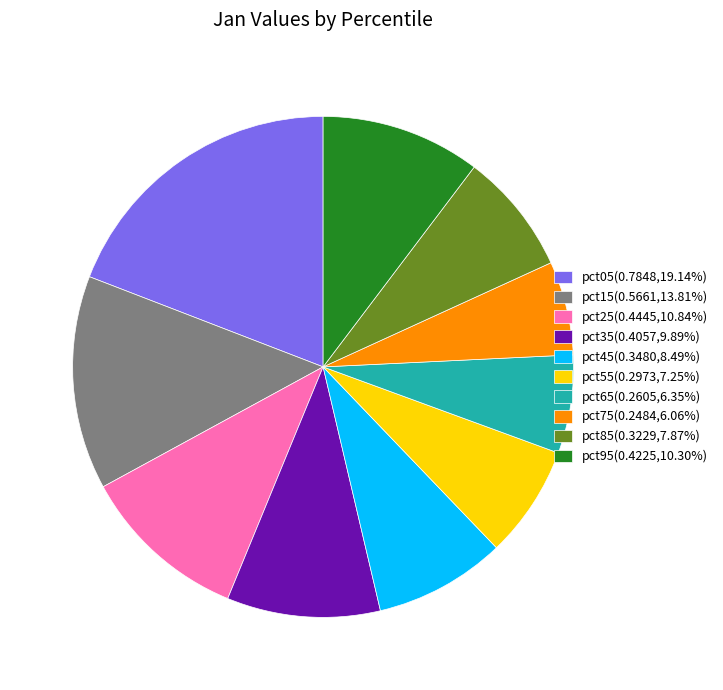

Combined, do pct75(0.2484,6.06%) and pct45(0.3480,8.49%) account for over 50%?

No